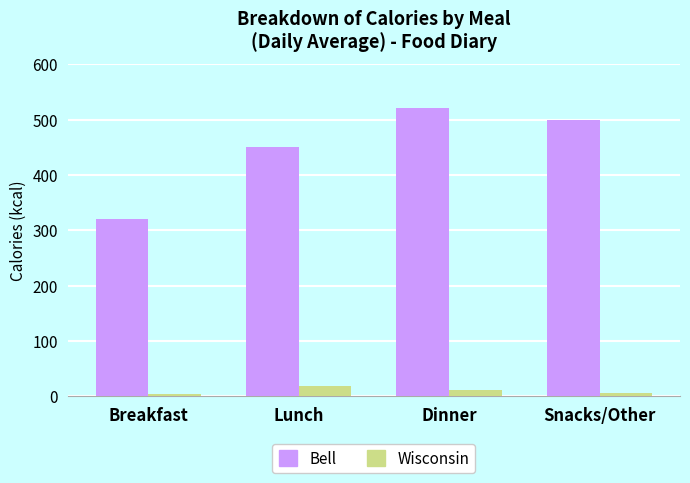

What is the spread (max minus min) of values at Snacks/Other?

494.5